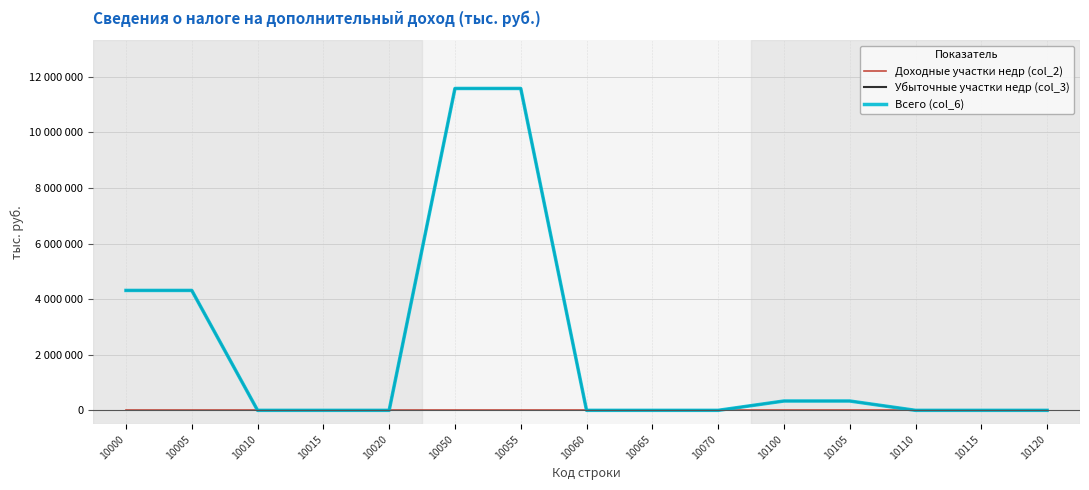

Rank the categories by Всего (col_6) value from lowest to highest.

10010, 10015, 10020, 10060, 10065, 10070, 10110, 10115, 10120, 10100, 10105, 10000, 10005, 10050, 10055